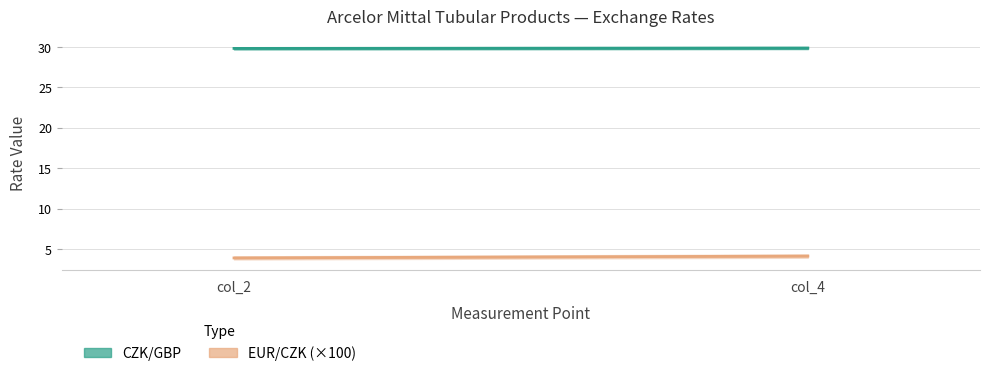

At which category is the sum across all series the highest?

col_4